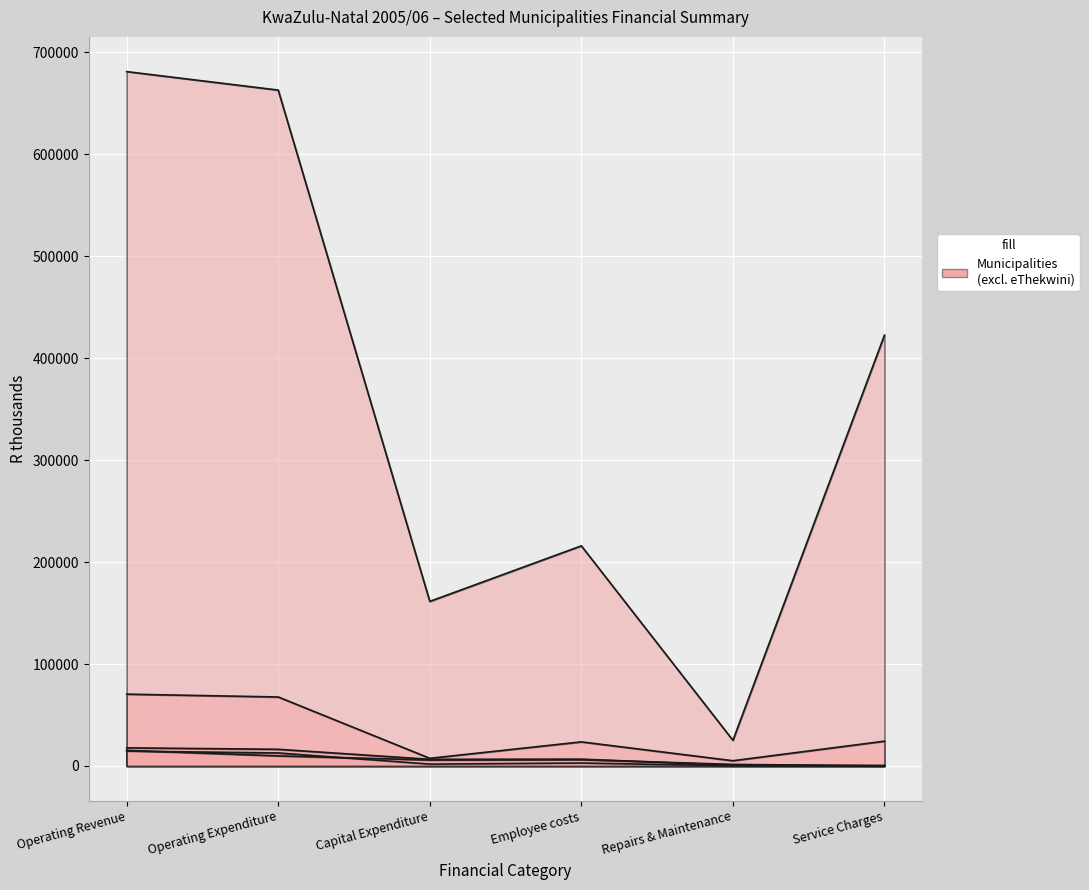

What is the difference between the Richmond values at Operating Revenue and Repairs & Maintenance?

17013